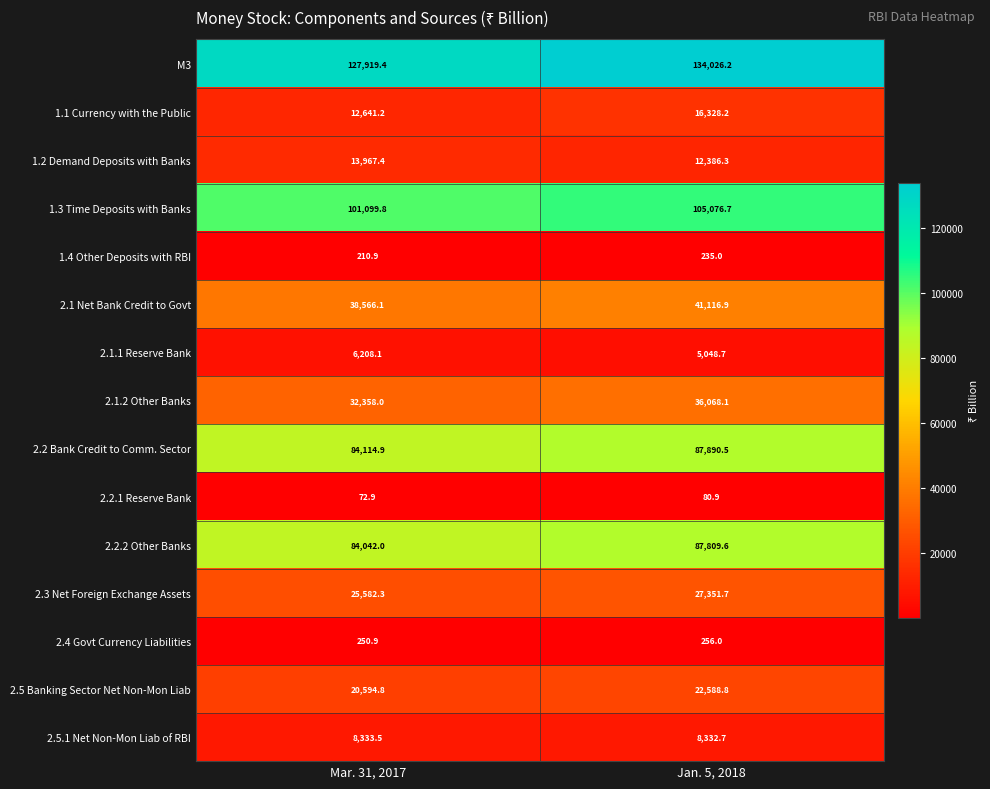

What is the difference between the maximum and minimum values in the 2.1.2 Other Banks series?

3710.1